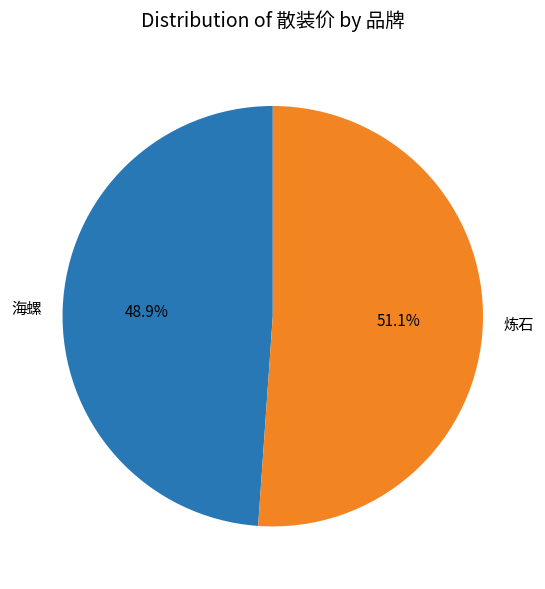

What percentage is the 海螺 slice, to the nearest percent?

49%